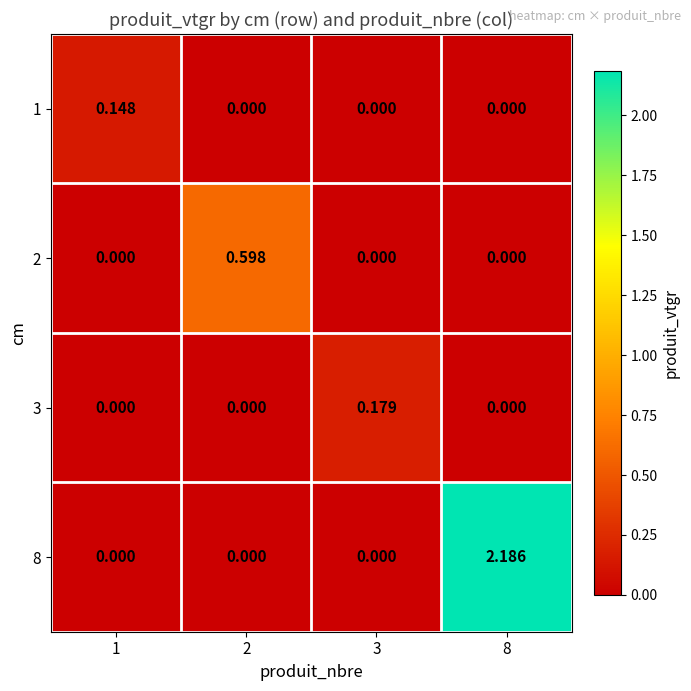

Is the value of 3 at 3 greater than the value of 8 at 1?

Yes